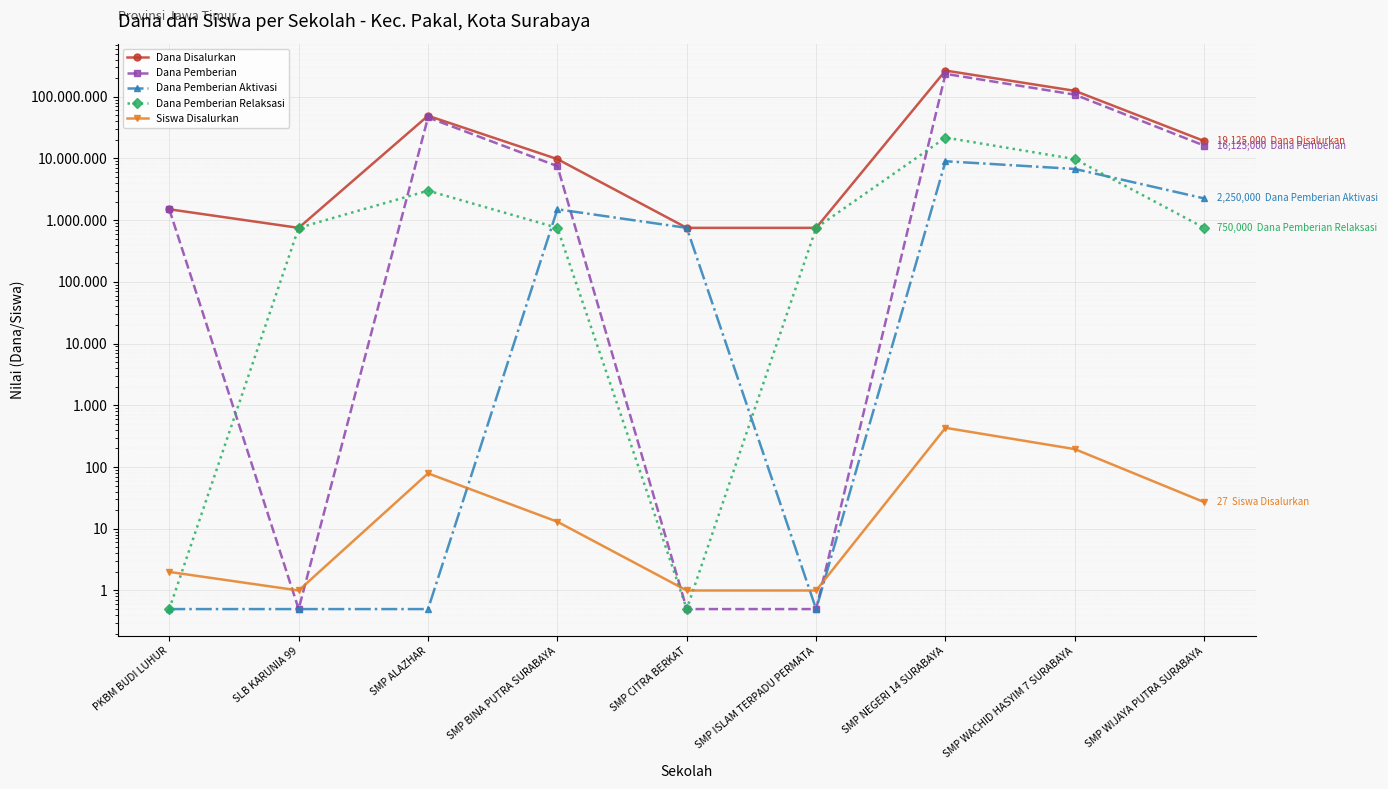

The Dana Pemberian Aktivasi series shows 2250000.0 at SMP WIJAYA PUTRA SURABAYA. True or false?

True